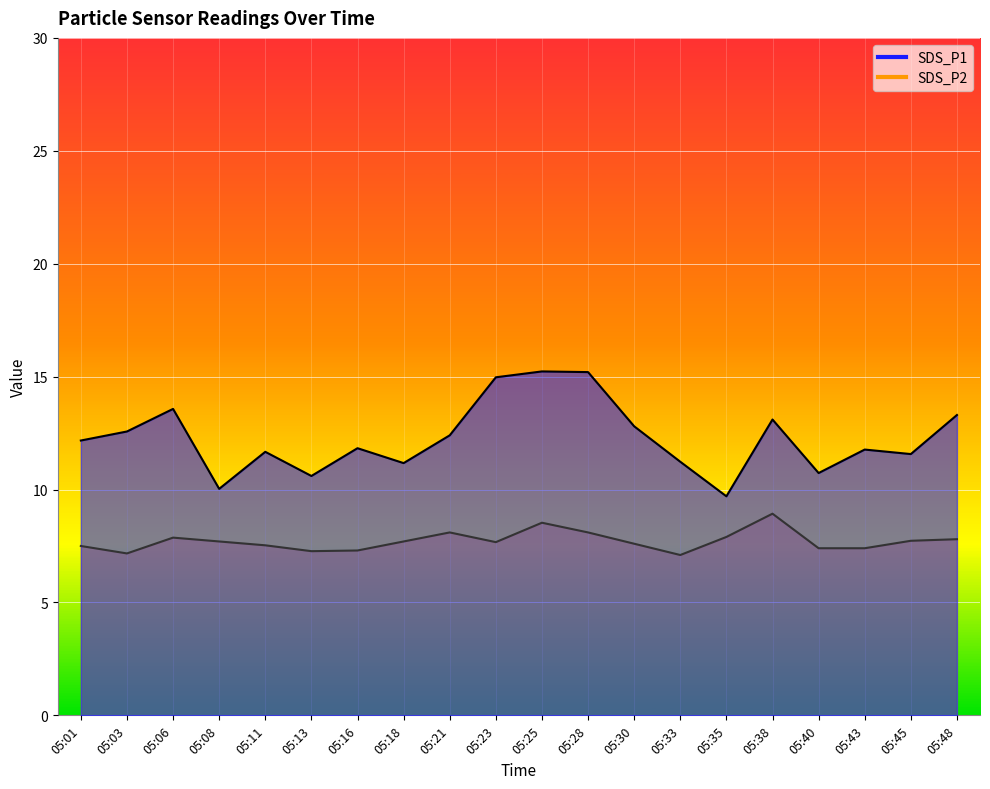

Reading right to left, extract all data points from this chart.

SDS_P1: 05:48=13.3	05:45=11.6	05:43=11.8	05:40=10.7	05:38=13.1	05:35=9.7	05:33=11.2	05:30=12.8	05:28=15.2	05:25=15.2	05:23=15.0	05:21=12.4	05:18=11.2	05:16=11.8	05:13=10.6	05:11=11.7	05:08=10.0	05:06=13.6	05:03=12.6	05:01=12.2
SDS_P2: 05:48=7.8	05:45=7.7	05:43=7.4	05:40=7.4	05:38=8.9	05:35=7.9	05:33=7.1	05:30=7.6	05:28=8.1	05:25=8.5	05:23=7.7	05:21=8.1	05:18=7.7	05:16=7.3	05:13=7.3	05:11=7.5	05:08=7.7	05:06=7.9	05:03=7.2	05:01=7.5